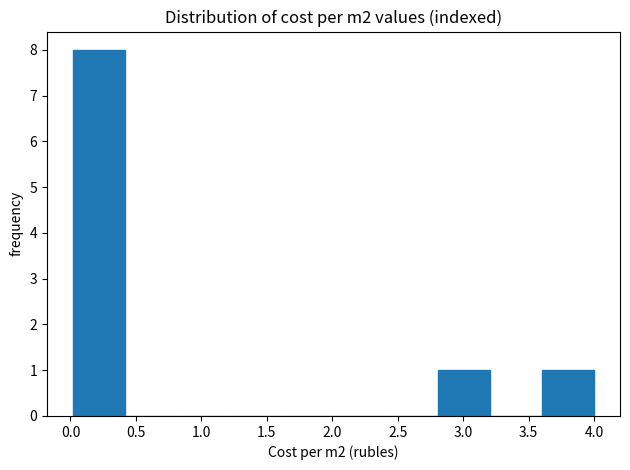

Reading left to right, list every bar in this chart as the range it spans on the x-axis followed by its height. Neither the bar edges nor the heights are printed on the chart, so give them approximately, as read against the axes.

0.0 to 0.4: 8
0.4 to 0.8: 0
0.8 to 1.2: 0
1.2 to 1.6: 0
1.6 to 2.0: 0
2.0 to 2.4: 0
2.4 to 2.8: 0
2.8 to 3.2: 1
3.2 to 3.6: 0
3.6 to 4.0: 1